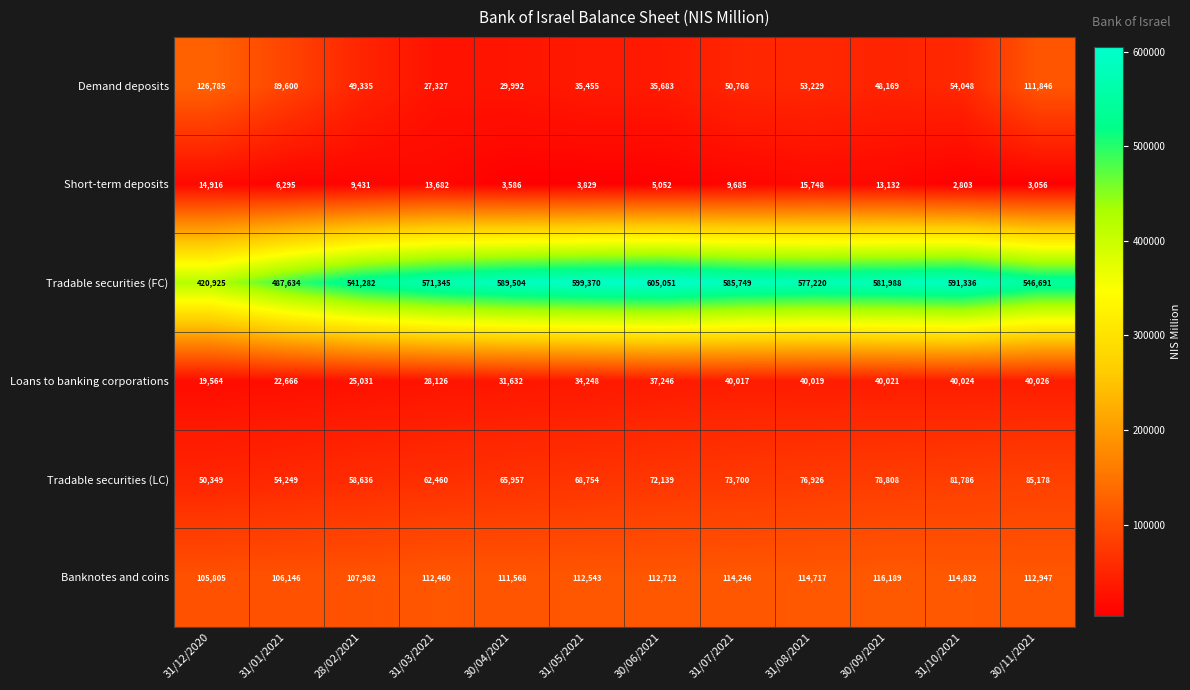

At 31/10/2021, list the series in order from largest to smallest.

Tradable securities (FC), Banknotes and coins, Tradable securities (LC), Demand deposits, Loans to banking corporations, Short-term deposits